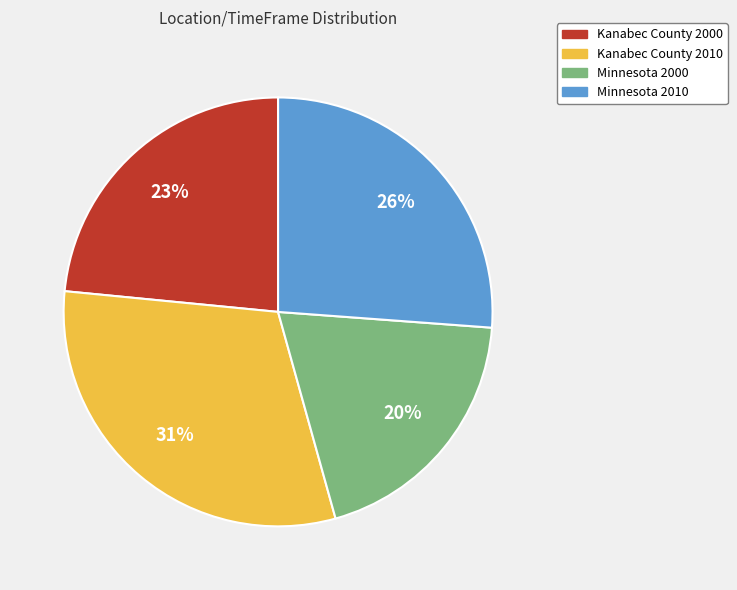

Count the number of slices in the pie.

4